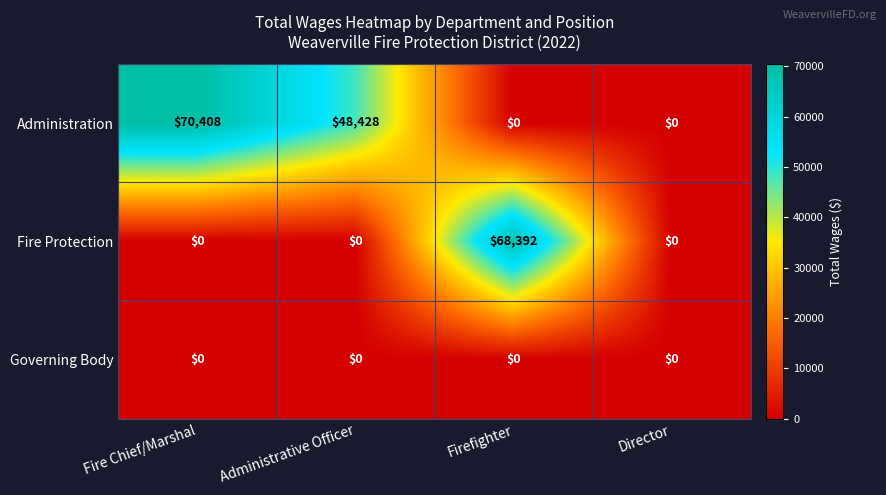

List the series in order of their peak value, highest first.

Administration, Fire Protection, Governing Body